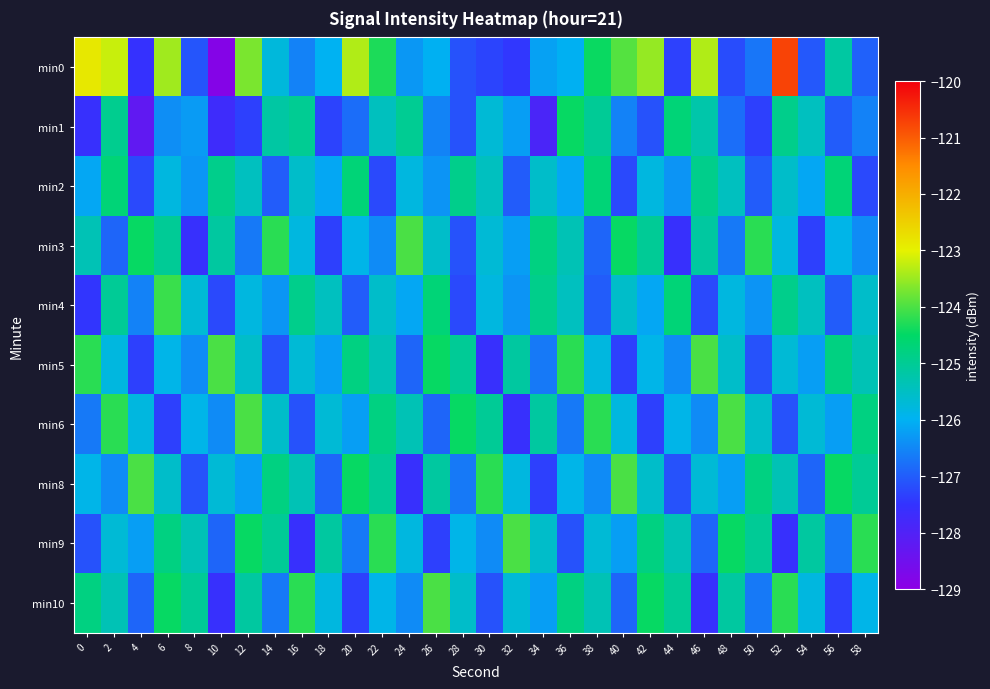

Which series has the largest total across all categories?

min0